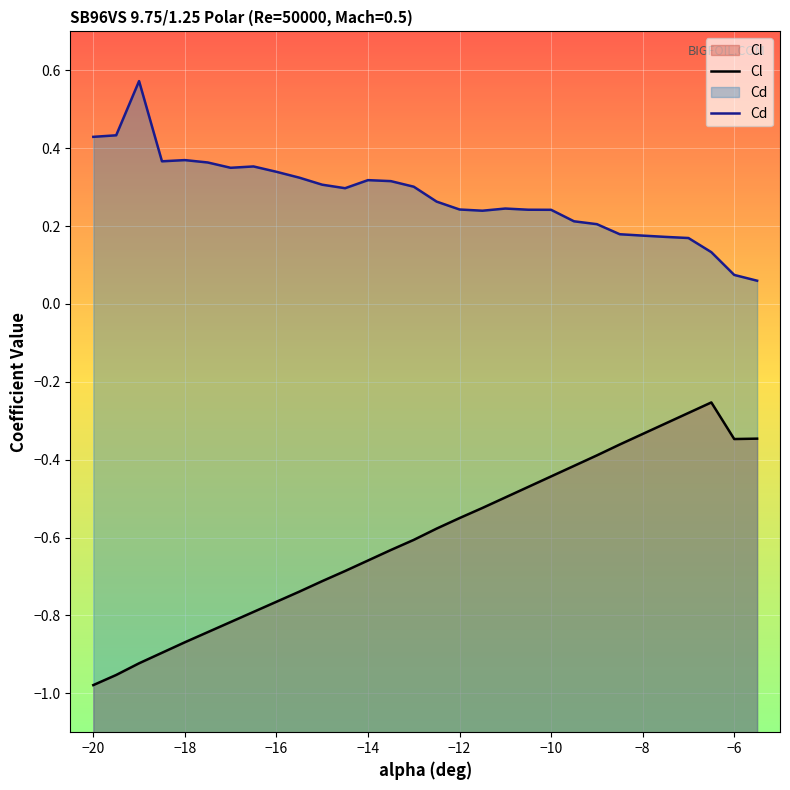

True or false: Cd and Cl cross at least once.

False